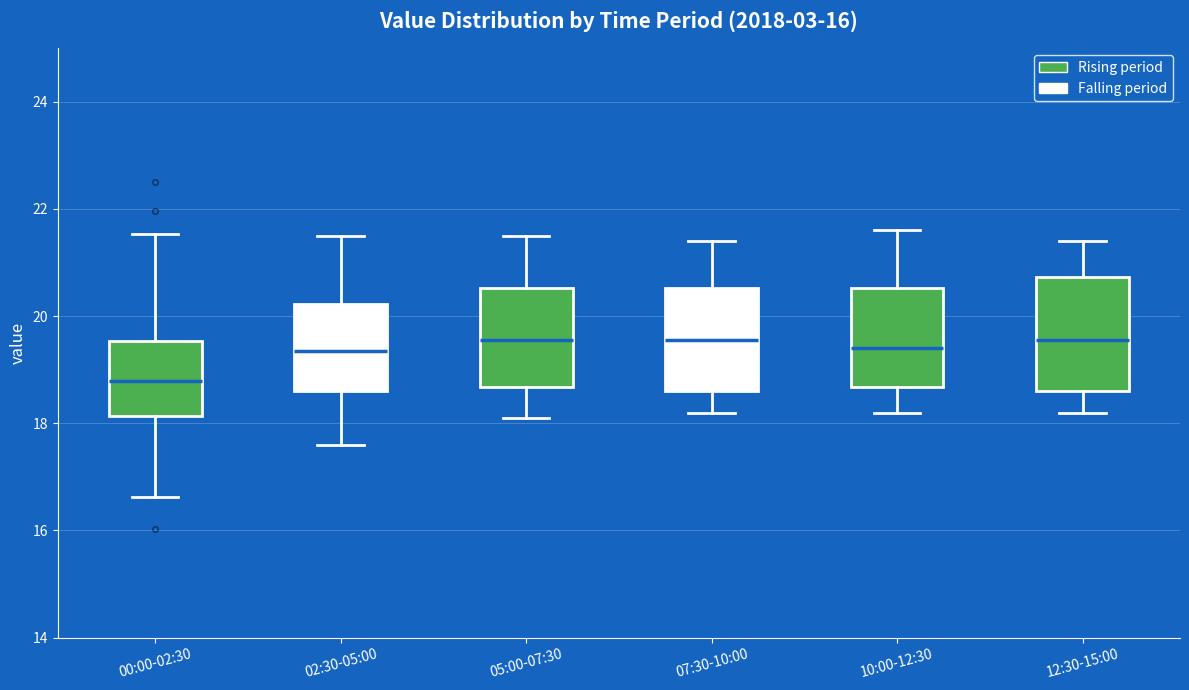

Reading left to right, read every box against the y-axis: the position of its median line, the range the box covers, and the ends of its whiskers. The values are not printed on the chart, so give them approximately, as read against the axis.

00:00-02:30: median 18.8, box 18.2 to 19.6, whiskers 16.6 to 21.6
02:30-05:00: median 19.4, box 18.6 to 20.2, whiskers 17.6 to 21.6
05:00-07:30: median 19.6, box 18.6 to 20.6, whiskers 18.2 to 21.6
07:30-10:00: median 19.6, box 18.6 to 20.6, whiskers 18.2 to 21.4
10:00-12:30: median 19.4, box 18.6 to 20.6, whiskers 18.2 to 21.6
12:30-15:00: median 19.6, box 18.6 to 20.8, whiskers 18.2 to 21.4